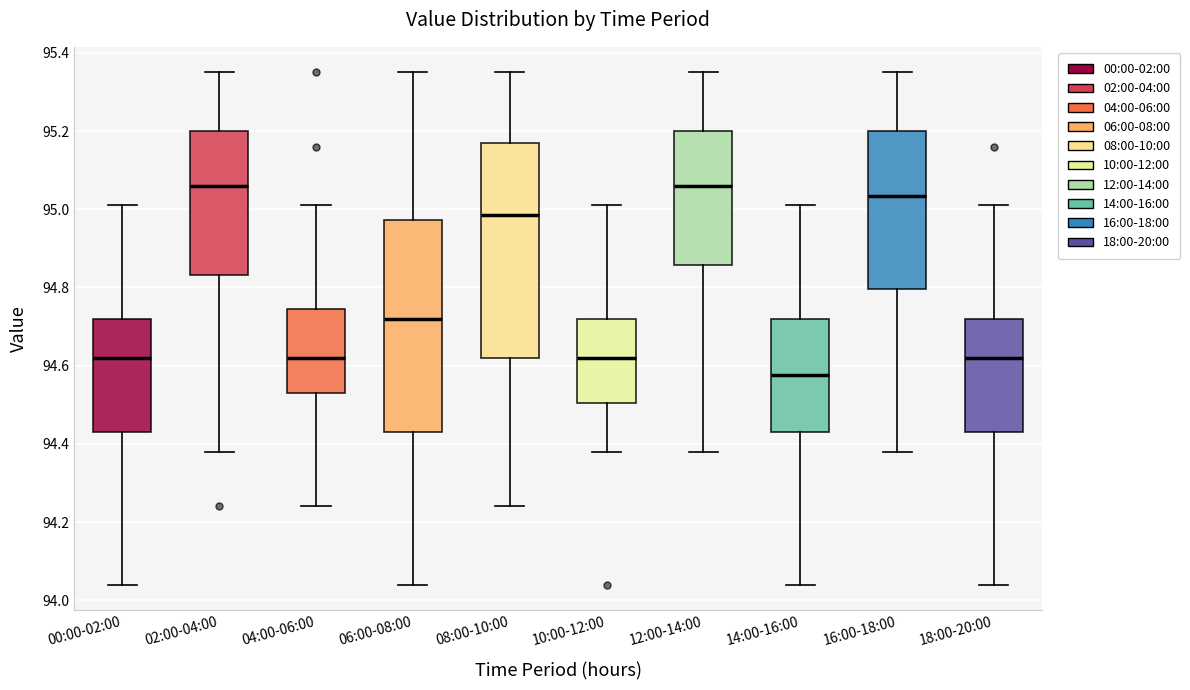

Reading left to right, read every box against the y-axis: the position of its median line, the range the box covers, and the ends of its whiskers. The values are not printed on the chart, so give them approximately, as read against the axis.

00:00-02:00: median 94.62, box 94.44 to 94.72, whiskers 94.04 to 95.02
02:00-04:00: median 95.06, box 94.84 to 95.20, whiskers 94.38 to 95.36
04:00-06:00: median 94.62, box 94.54 to 94.74, whiskers 94.24 to 95.02
06:00-08:00: median 94.72, box 94.44 to 94.98, whiskers 94.04 to 95.36
08:00-10:00: median 94.98, box 94.62 to 95.18, whiskers 94.24 to 95.36
10:00-12:00: median 94.62, box 94.50 to 94.72, whiskers 94.38 to 95.02
12:00-14:00: median 95.06, box 94.86 to 95.20, whiskers 94.38 to 95.36
14:00-16:00: median 94.58, box 94.44 to 94.72, whiskers 94.04 to 95.02
16:00-18:00: median 95.04, box 94.80 to 95.20, whiskers 94.38 to 95.36
18:00-20:00: median 94.62, box 94.44 to 94.72, whiskers 94.04 to 95.02